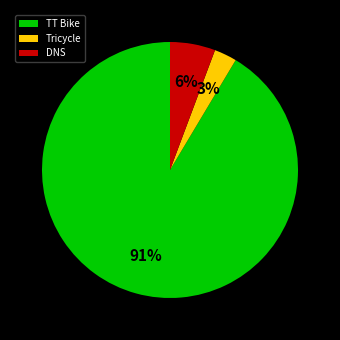

To the nearest percent, what percentage of the pie is Tricycle?

3%